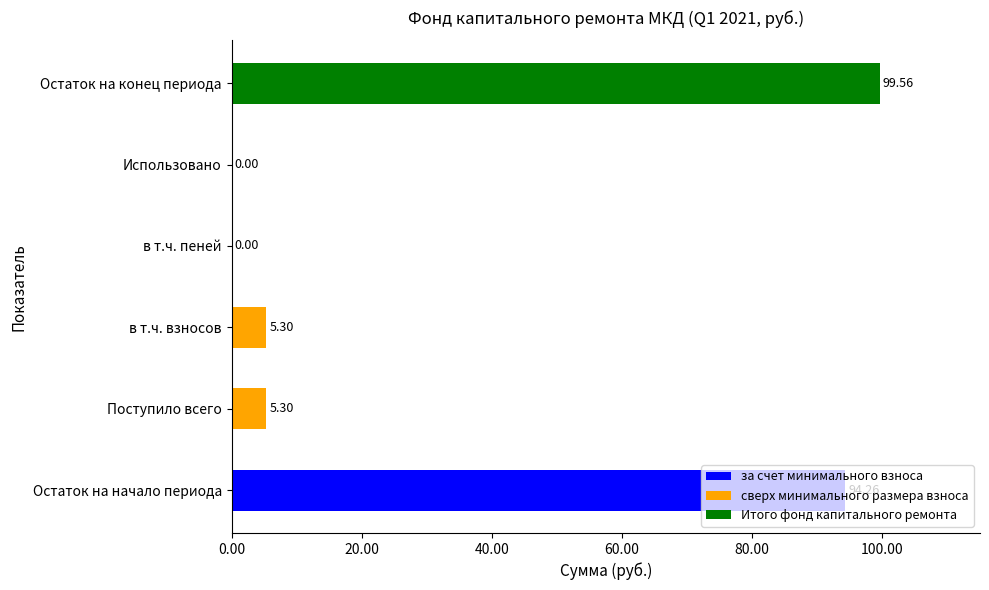

Which series has the widest spread of values?

за счет минимального взноса